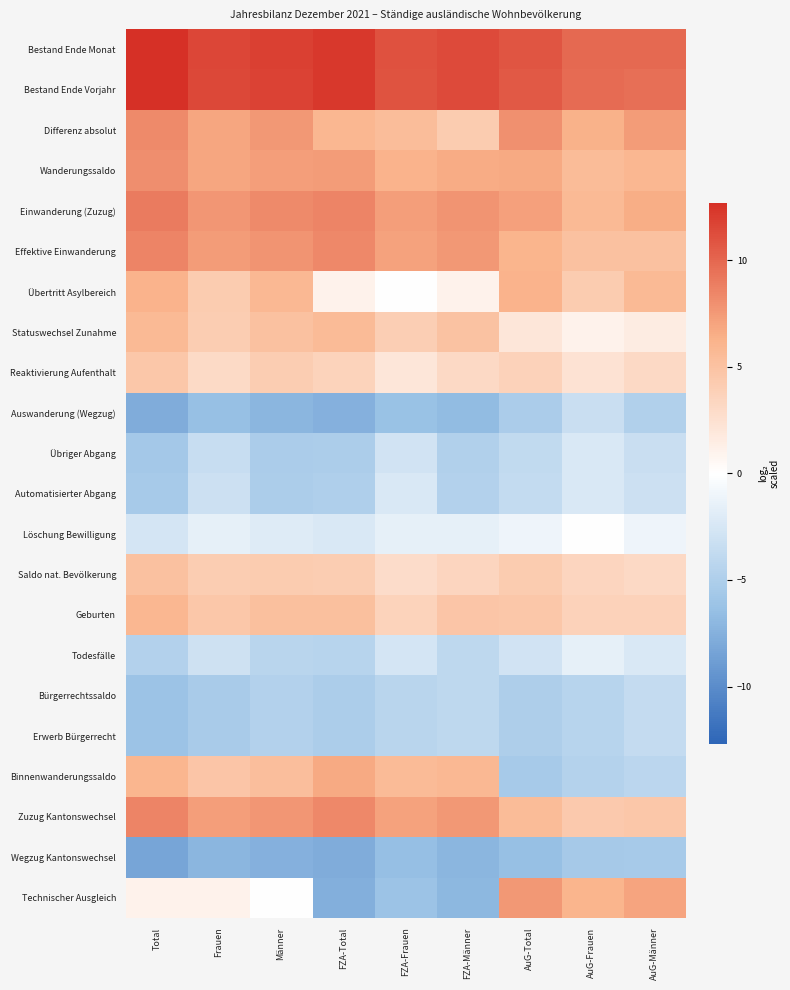

What is the minimum value shown in the chart?

-8.3